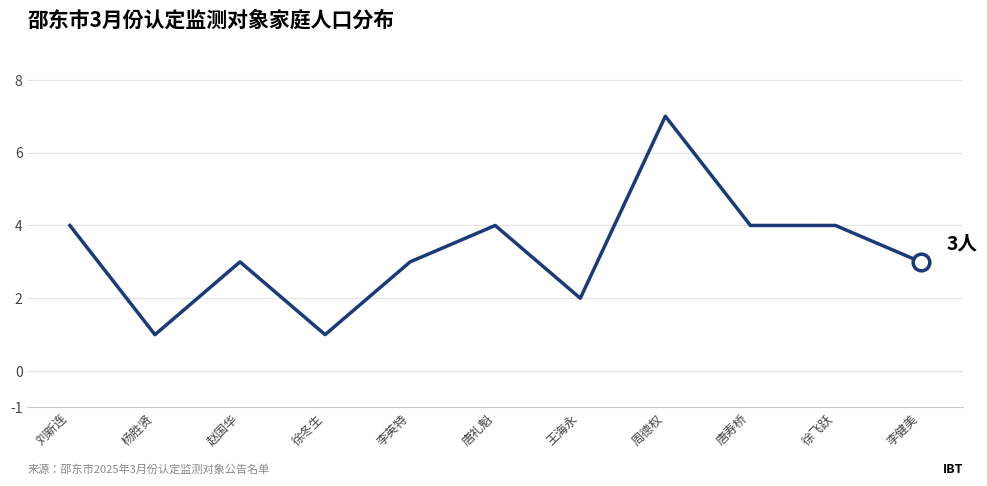

At which category does the chart reach its peak across all series?

周德权